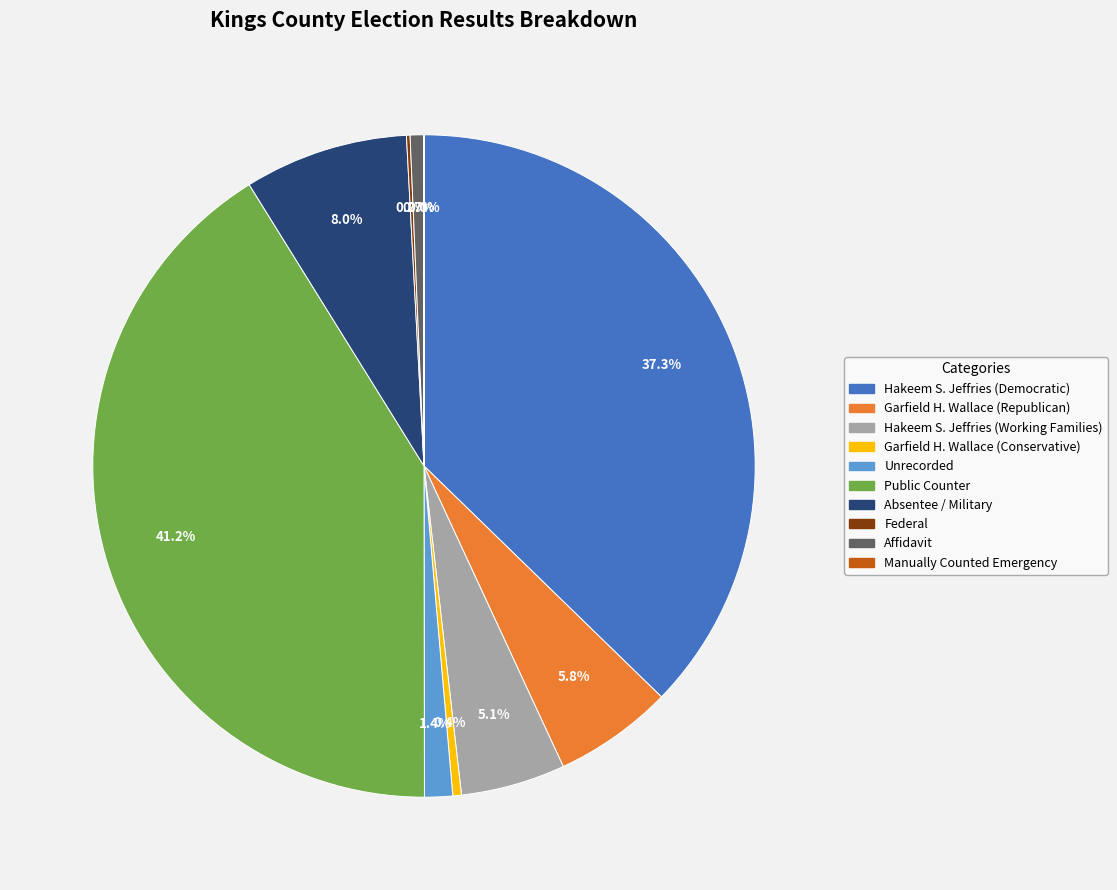

What is the largest slice in the pie chart?

Public Counter